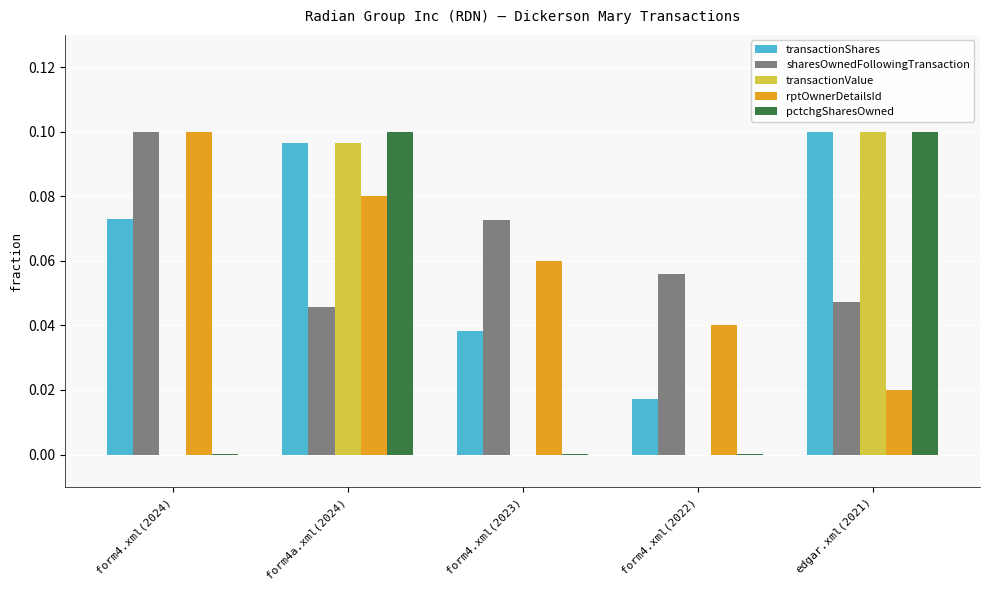

Which series changed the most between form4.xml(2024) and form4a.xml(2024)?

pctchgSharesOwned